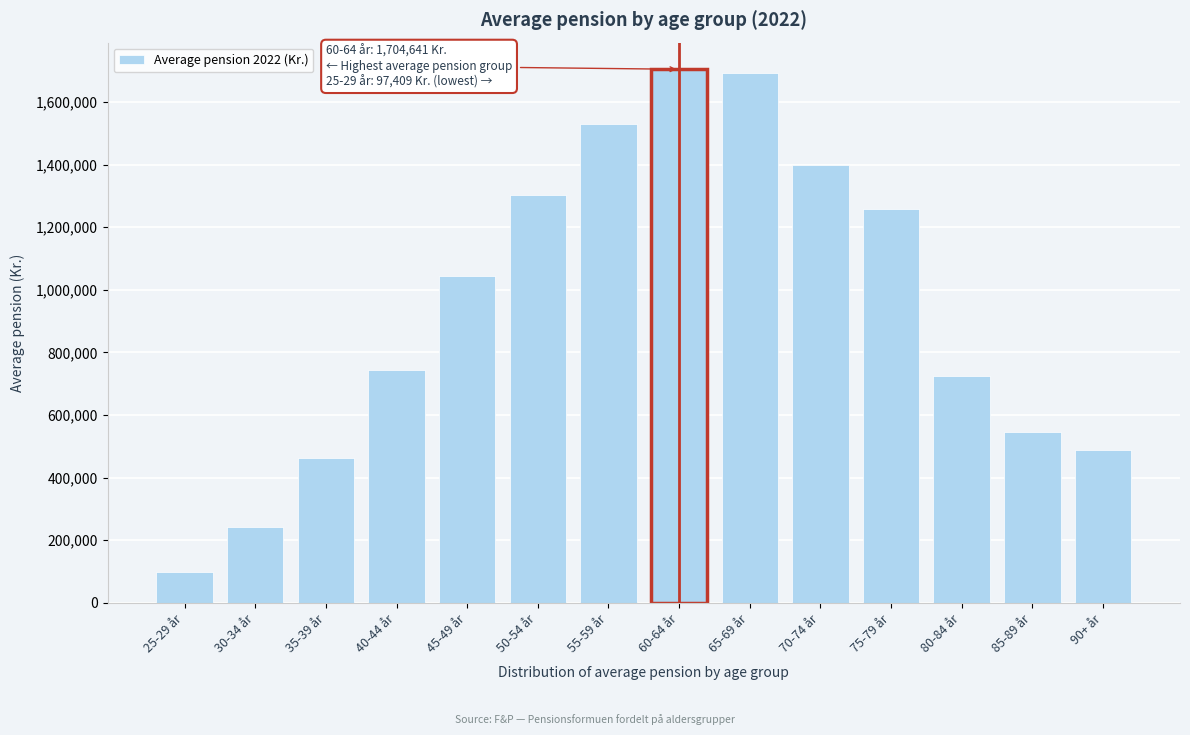

Reading left to right, what are all the values shown in this chart?

97408.6	241354.3	461926.9	744397.3	1044685.0	1304160.1	1528775.5	1704640.5	1693081.0	1397950.8	1258849.1	725020.6	545131.9	489602.2